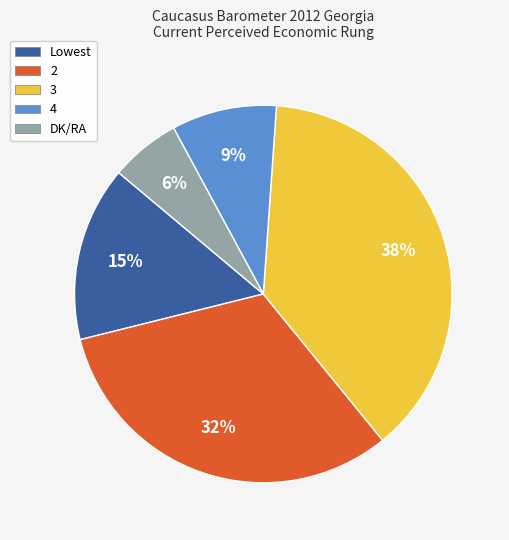

Do 2 and DK/RA together represent more than half of the pie?

No